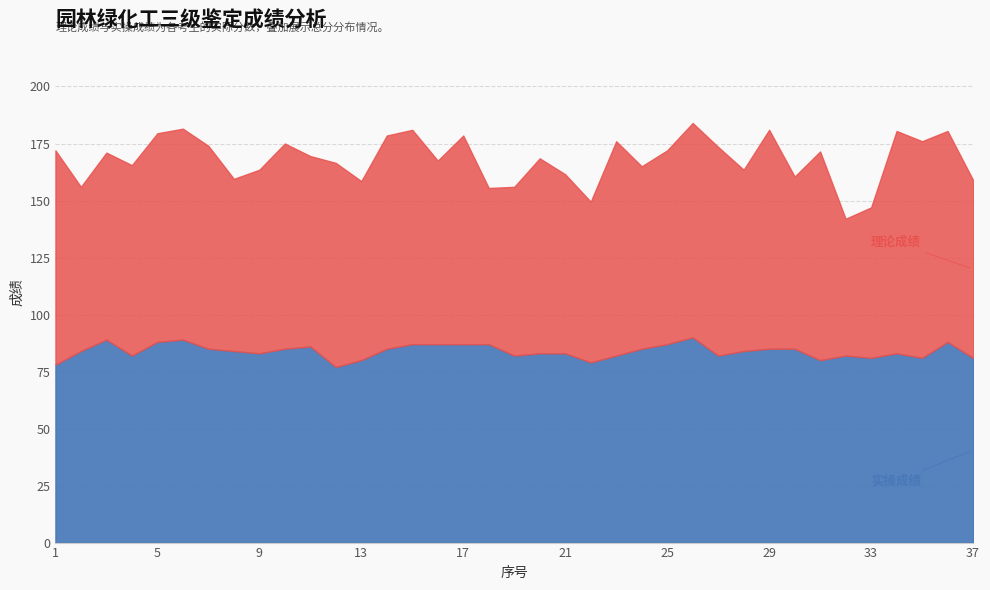

The value of 实操成绩 at 34 is 83.0. True or false?

True